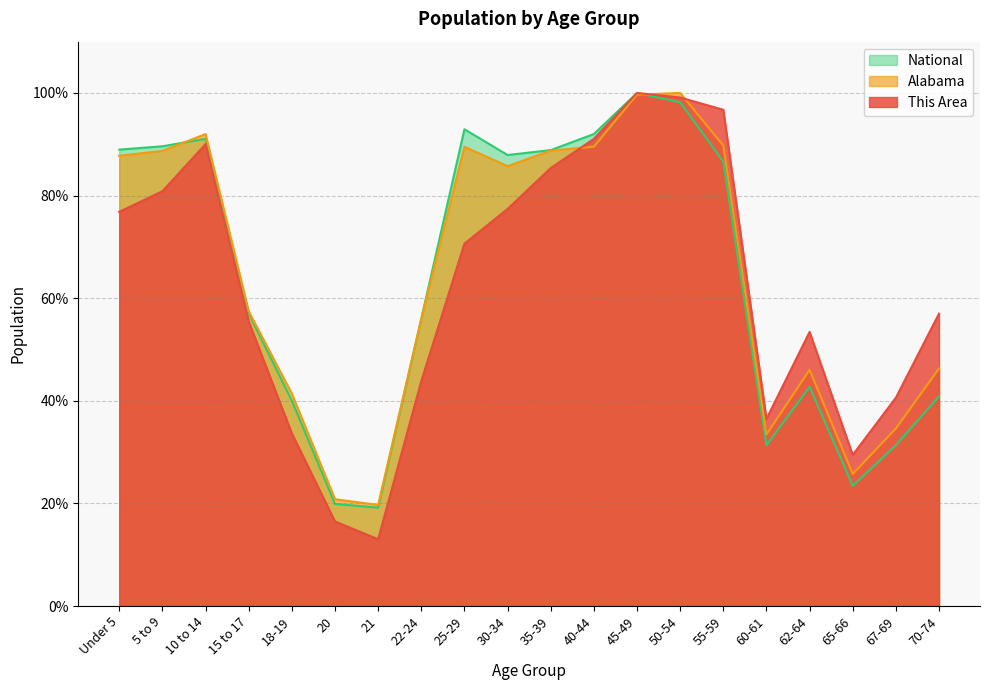

Is it true that National equals 23.4 at 65-66?

True